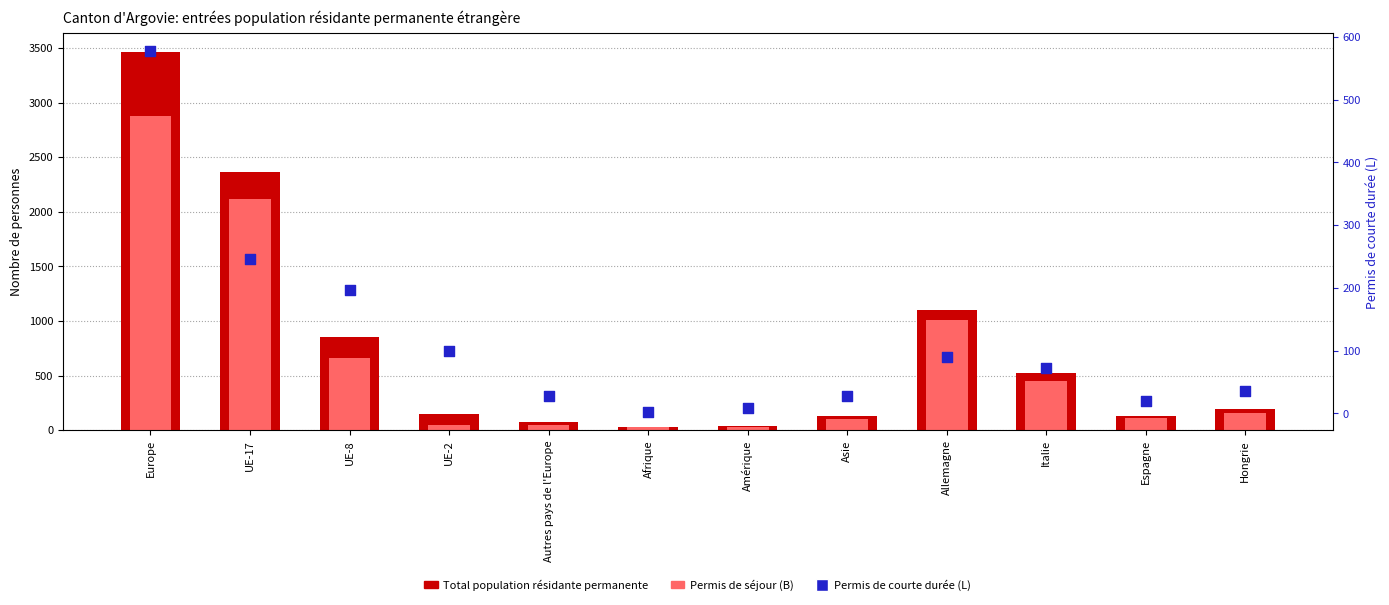

Which series has the widest spread of Y values?

Total population